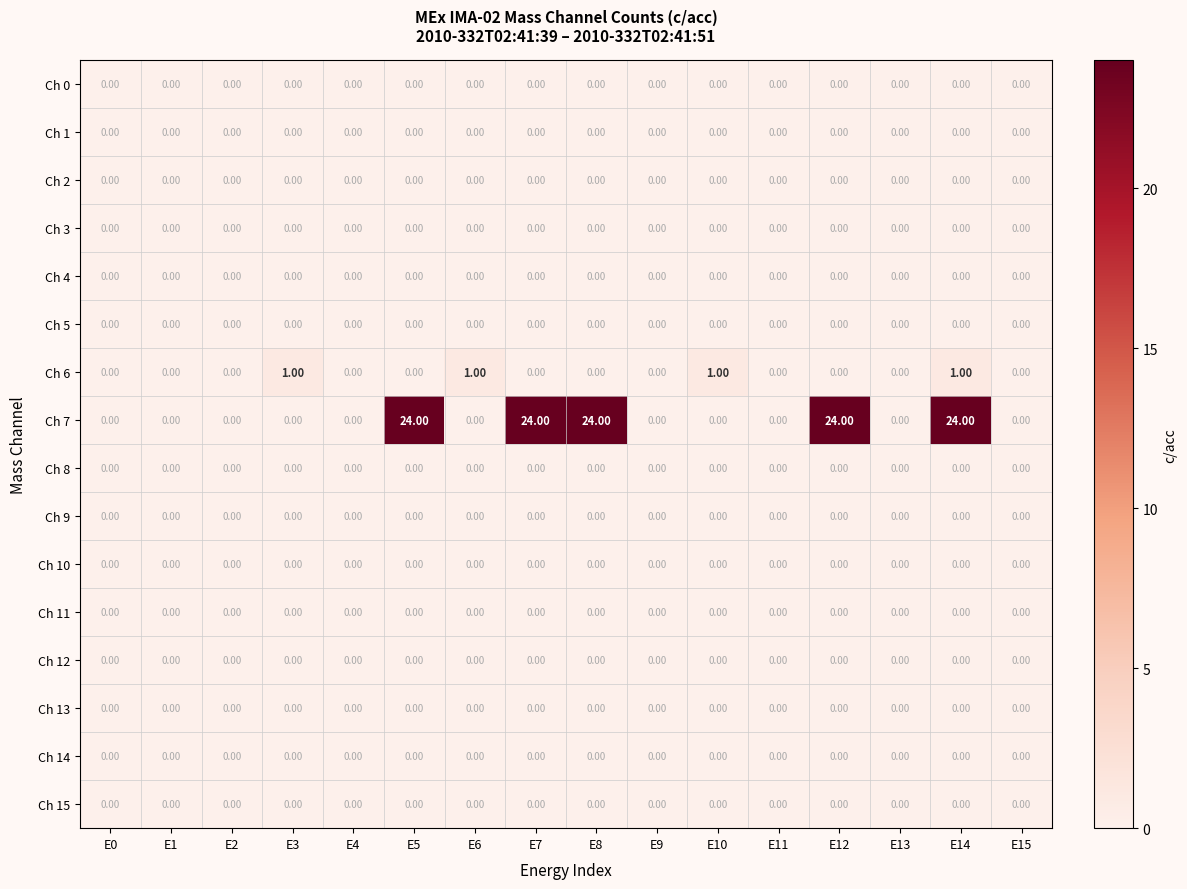

Which series changed the most between E6 and E13?

Ch 6